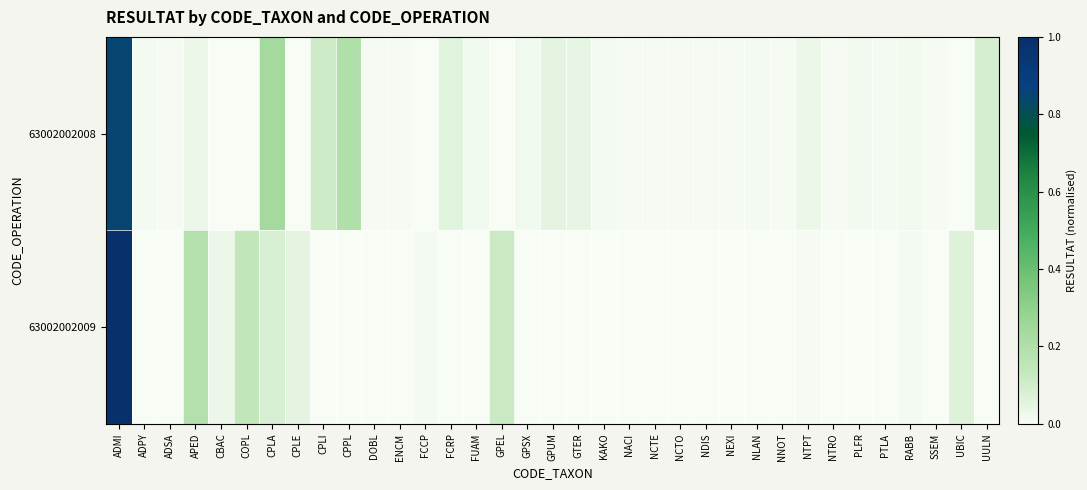

At how many categories does at least one series exceed 0?

35